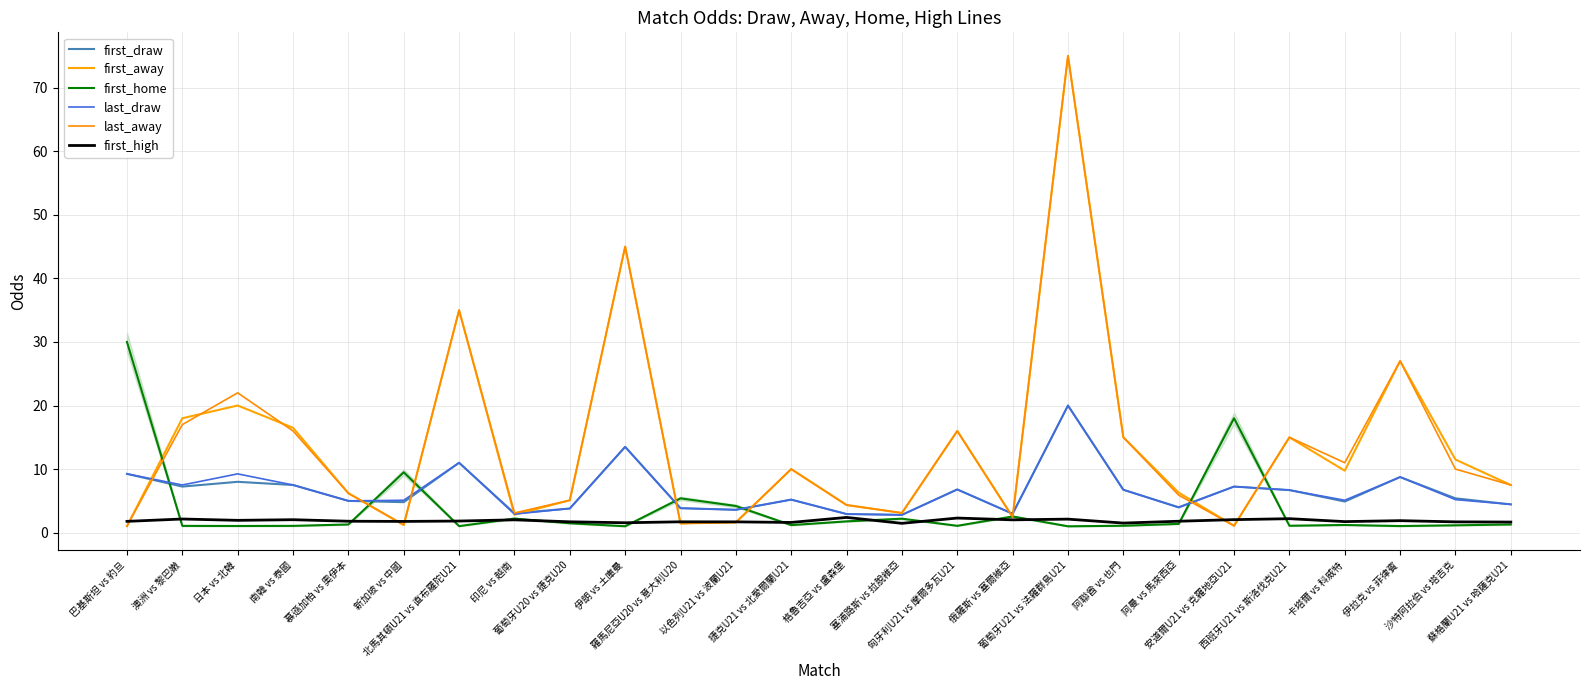

Is this an area chart (filled region under the line)?

Yes